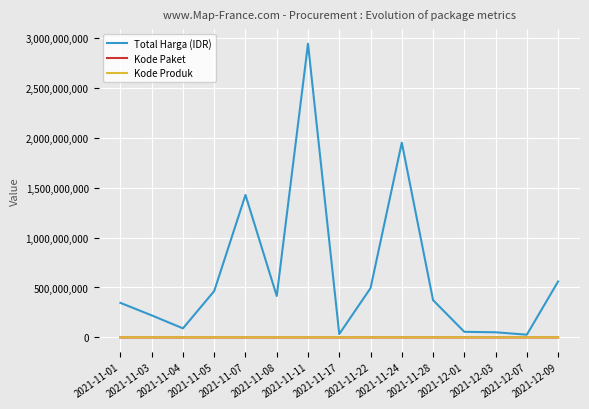

True or false: Kode Paket and Total Harga (IDR) cross at least once.

False